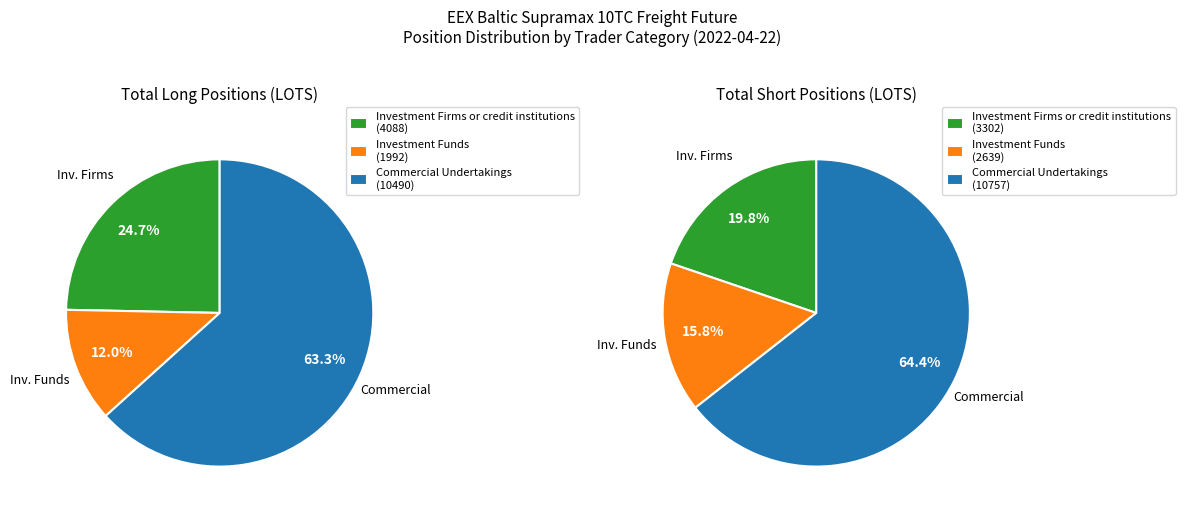

Is Long the majority of the pie?

Yes